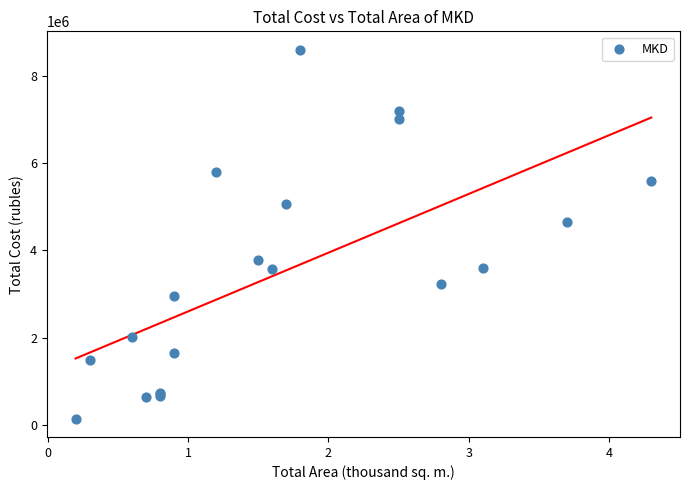

What Y value in the scatter plot is closest to 4371666?

4654268.6